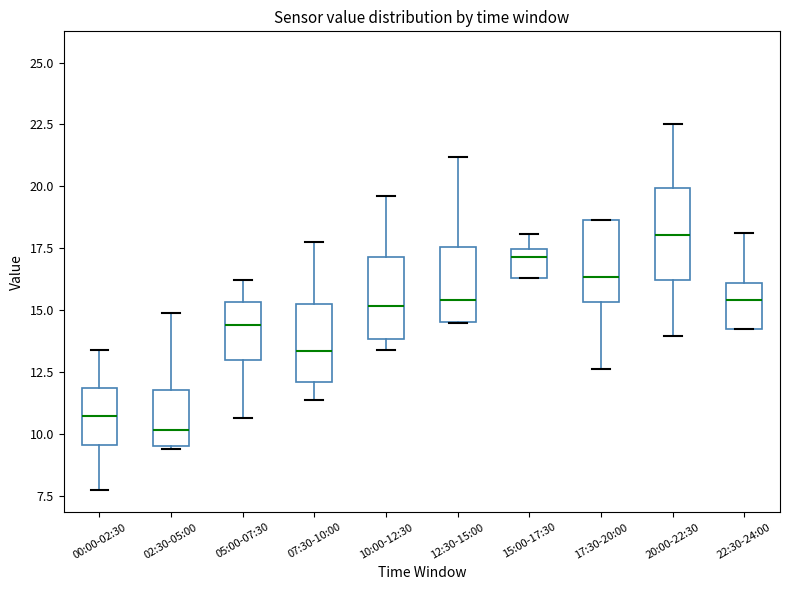

Which box's median line is the lowest?

02:30-05:00